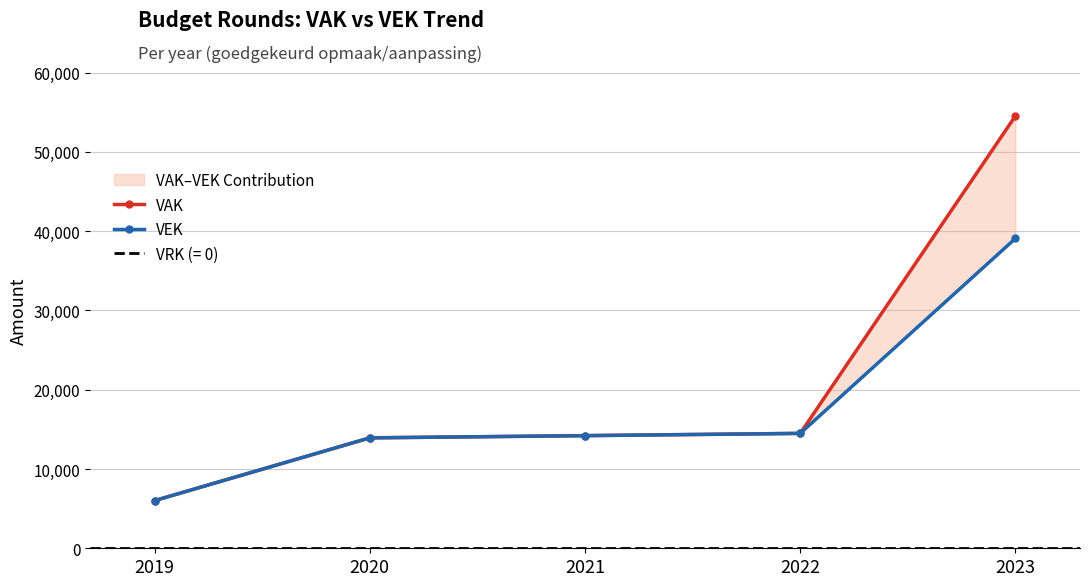

True or false: VEK and VAK intersect in this chart.

False